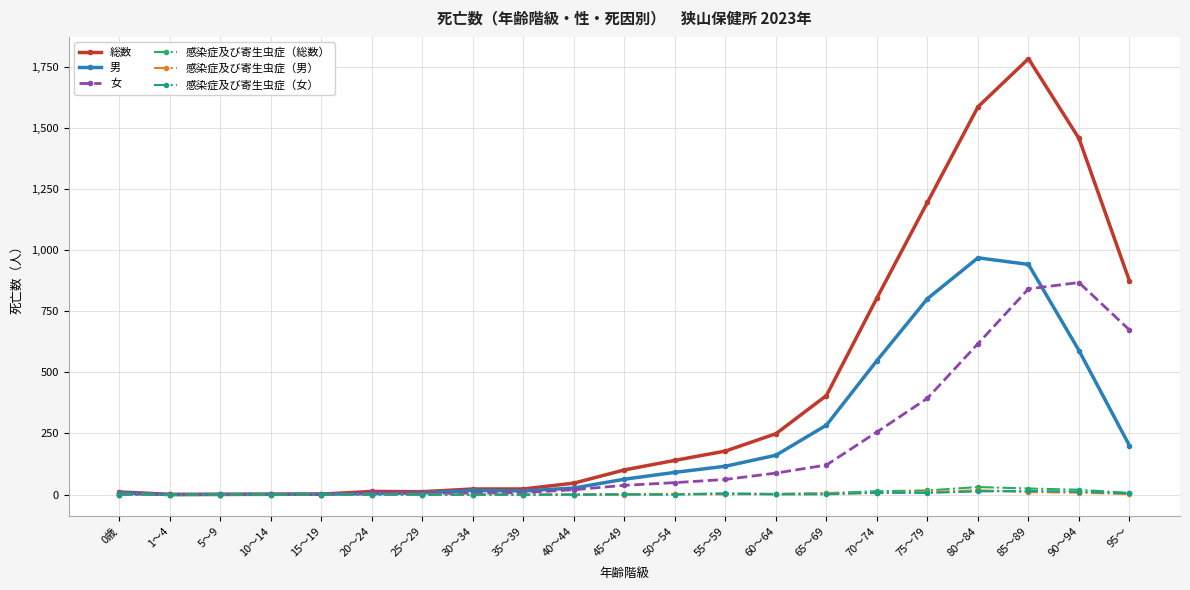

What is the label of the 16th point from the left?

70～74